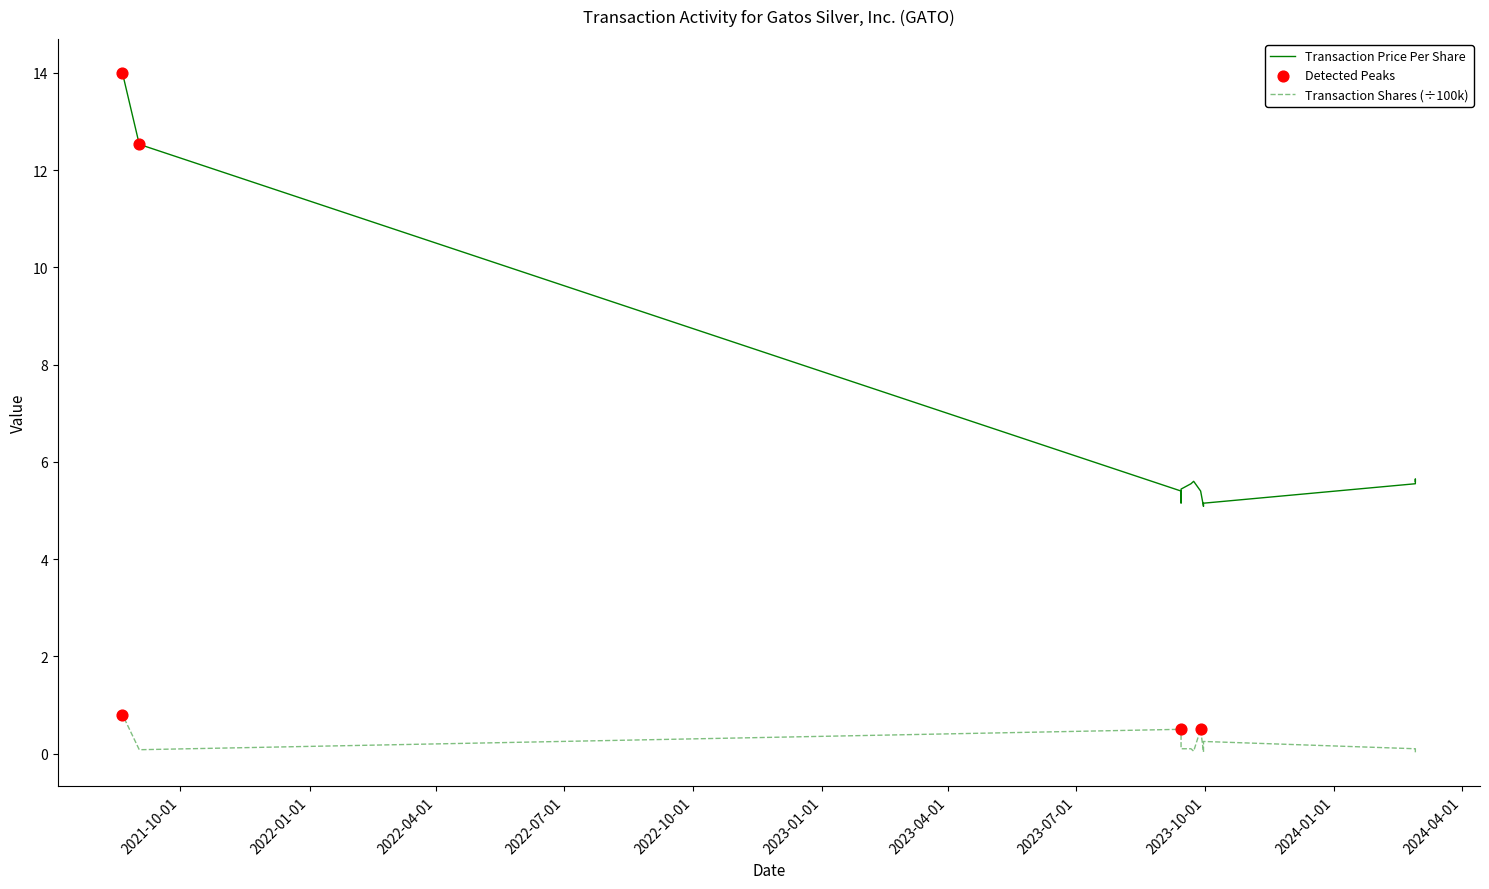

Which series has the largest total across all categories?

transactionPricePerShare